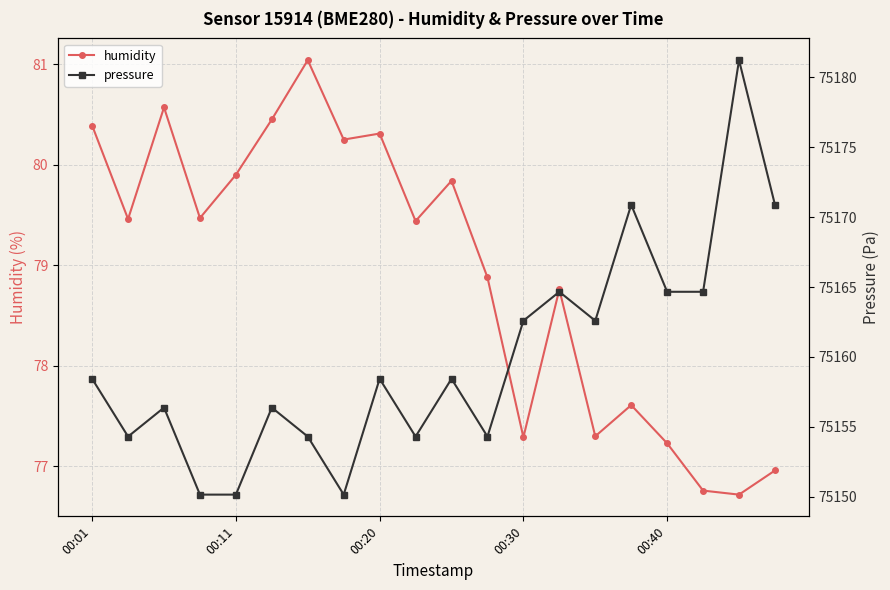

What is the average value of the pressure series?

75159.9